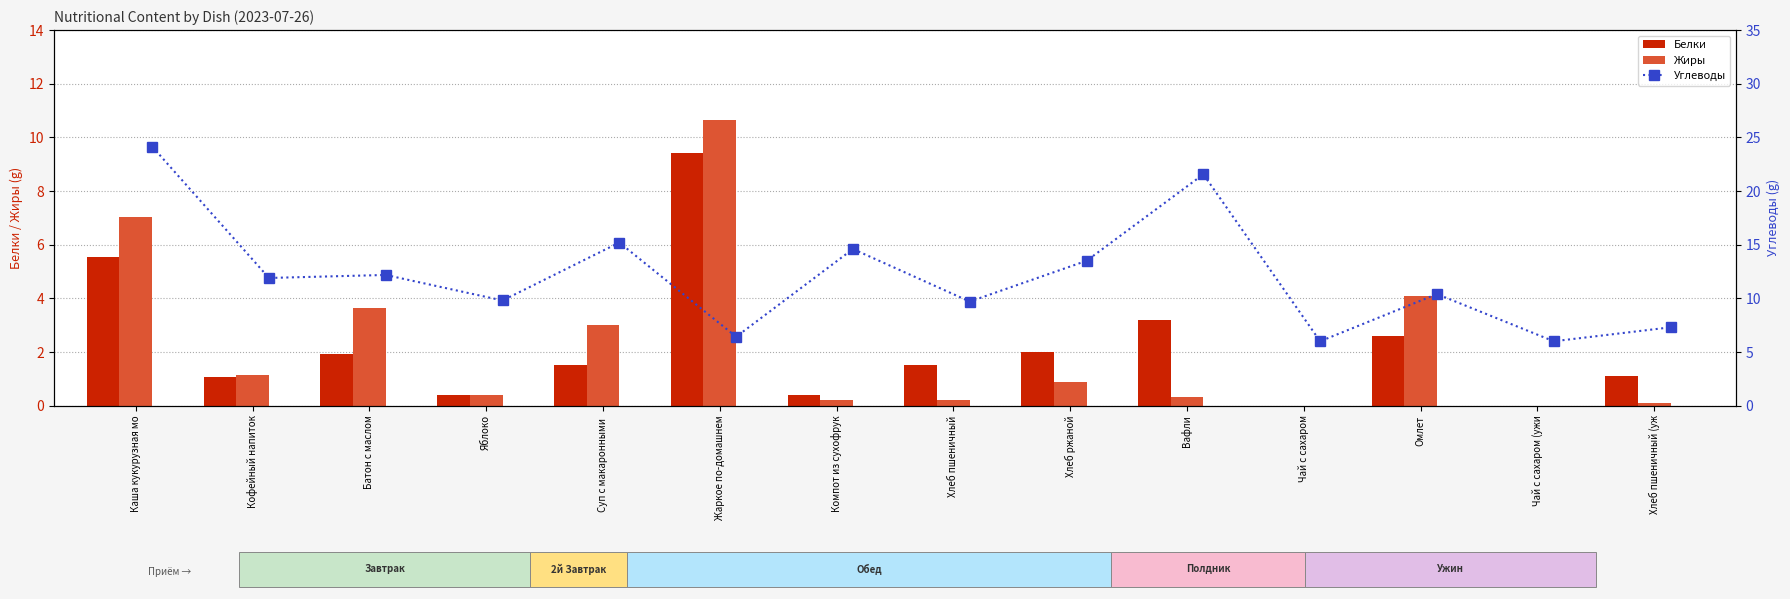

Which category has the highest value in the Белки series?

Жаркое по-домашнем